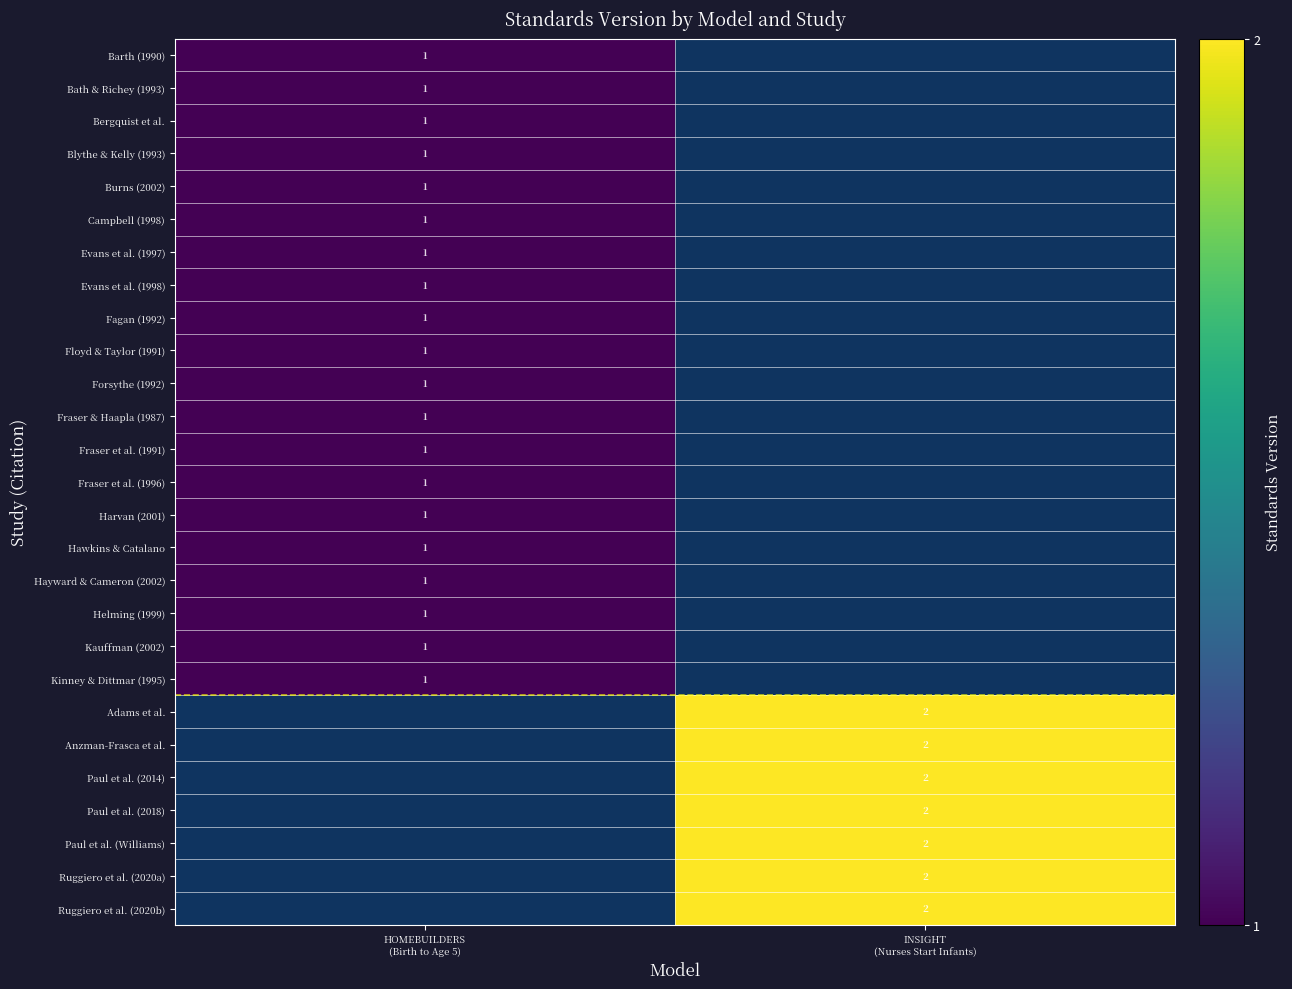

Count the number of categories in the chart.

2